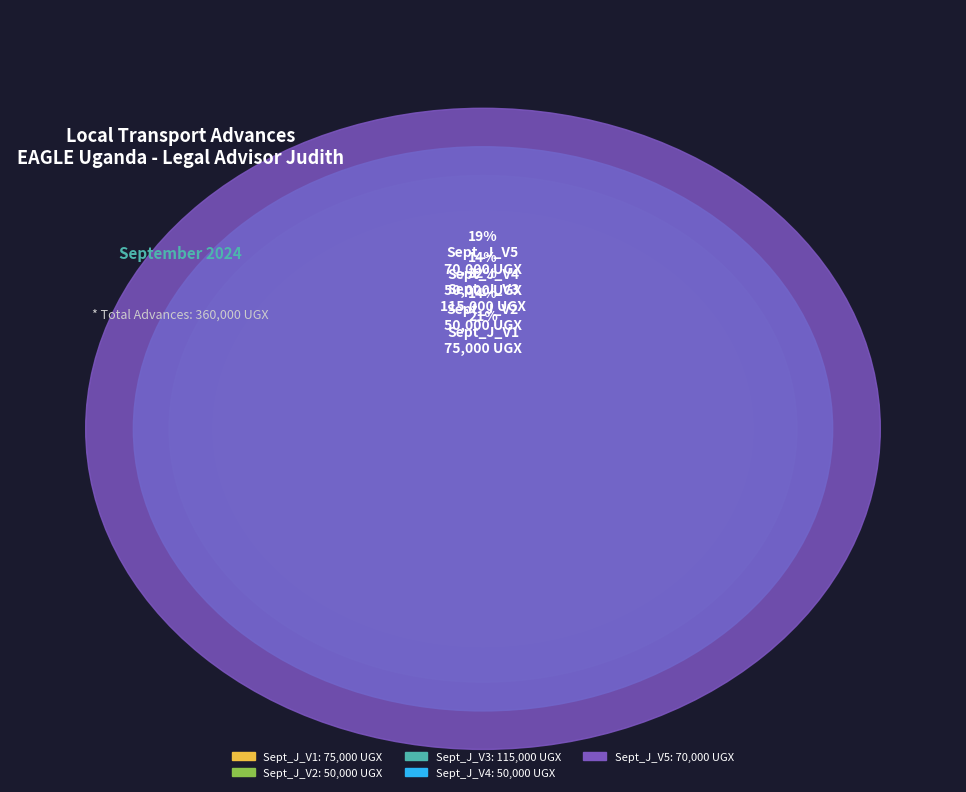

Does Sept_J_V4 represent more than half of the total?

No